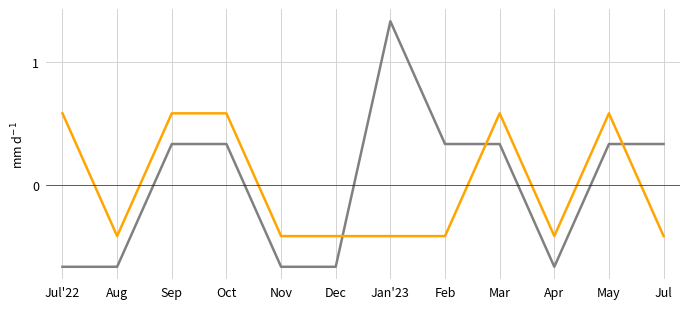

What is the total value across all series at Aug?

-1.1